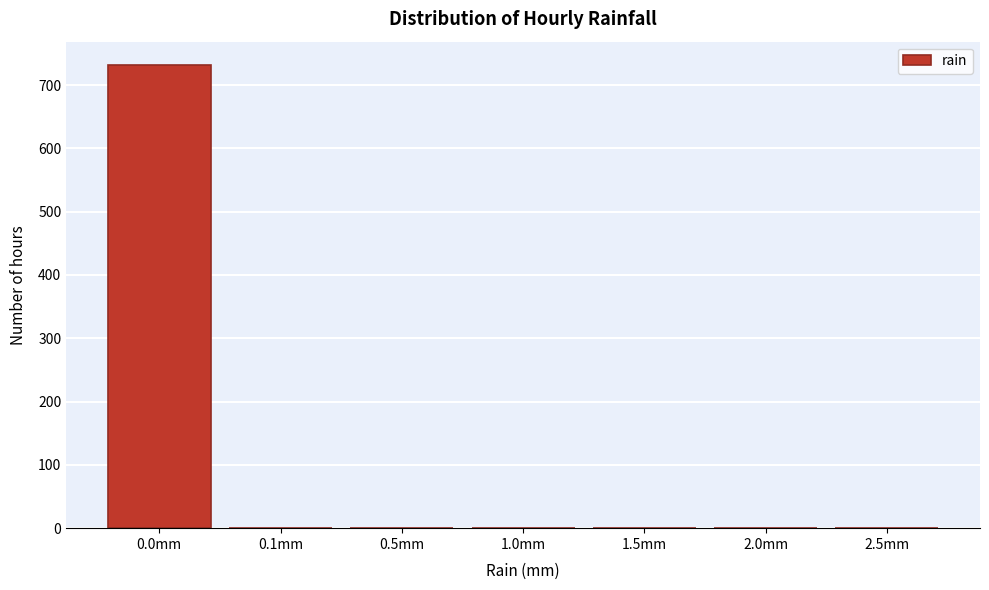

What is the greatest value displayed?

732